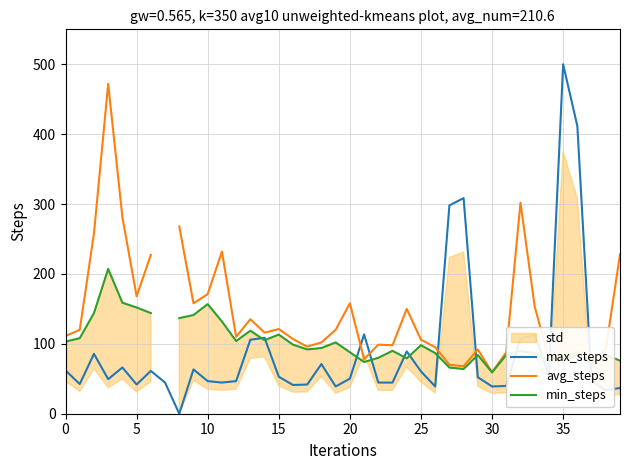

Is this an area chart (filled region under the line)?

No